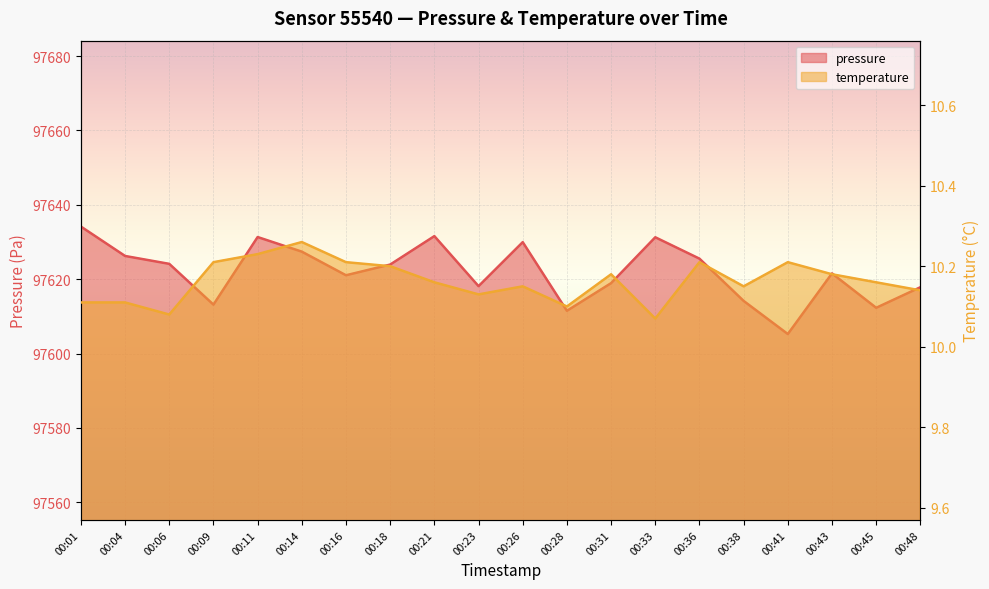

Is it true that pressure equals 97621.1 at 00:16?

True